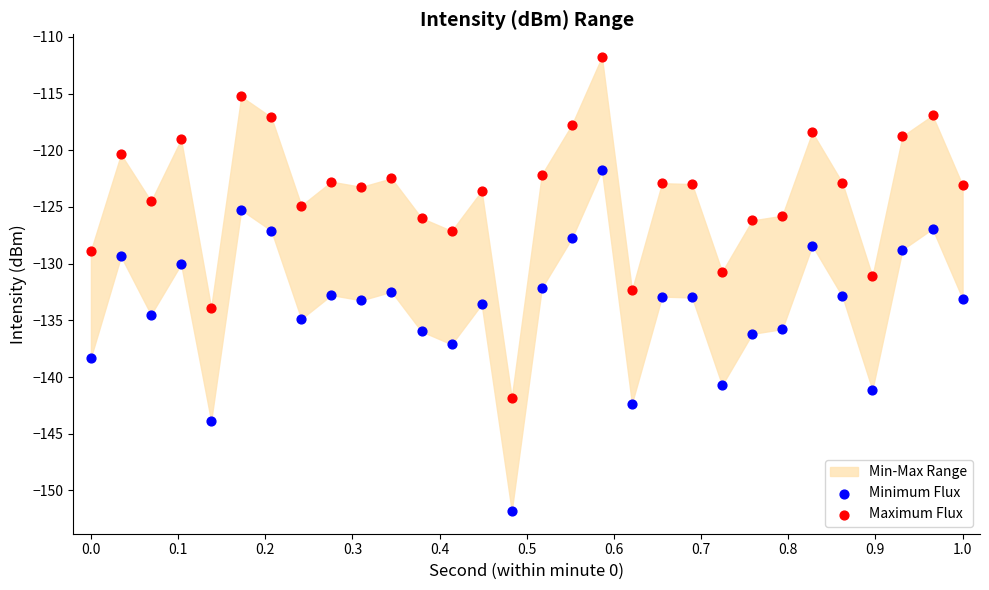

Across all data points, what is the range of X values (max minus min)?

1.0